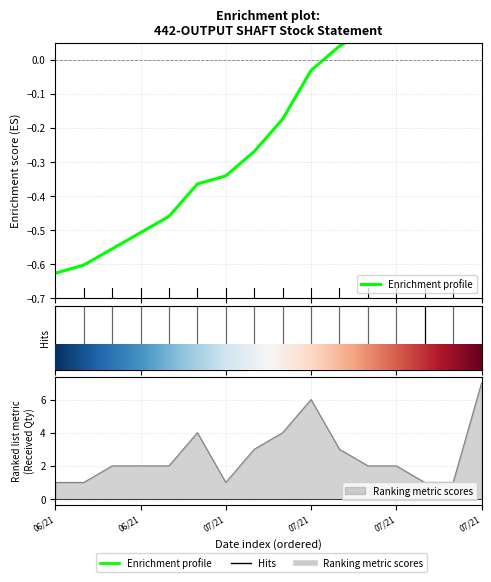

What is the spread (max minus min) of values at 08/07/2021?

4